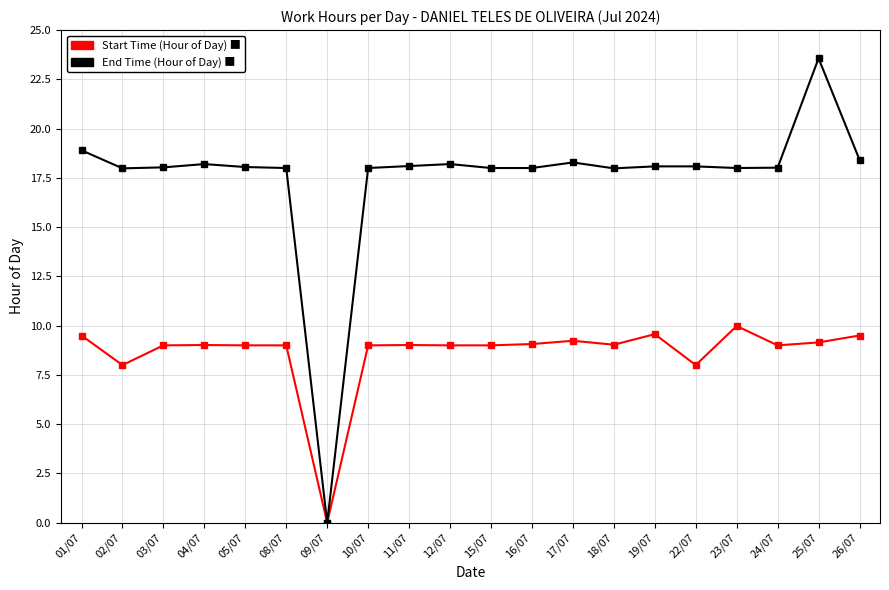

What is the spread (max minus min) of values at 23/07?

8.0